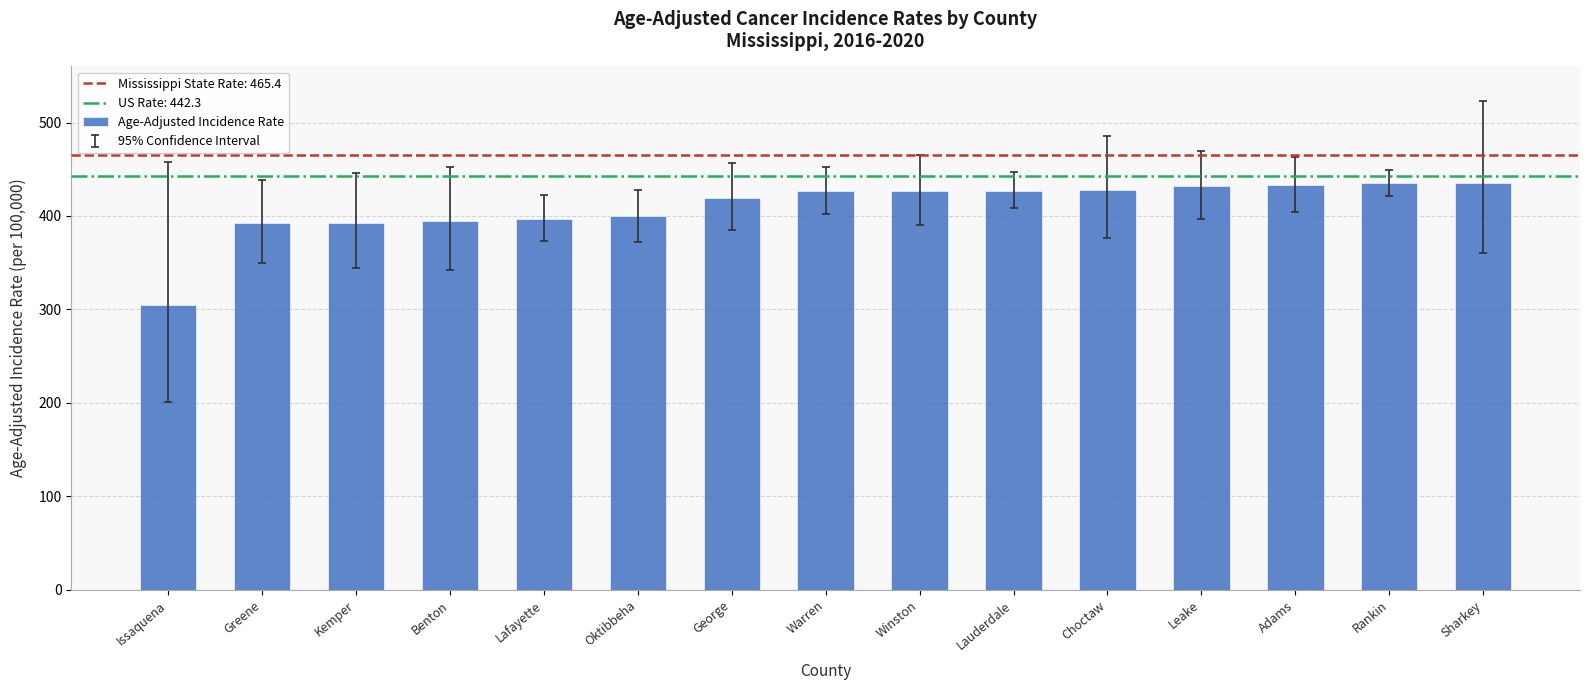

The value at Rankin is 435.1. True or false?

True